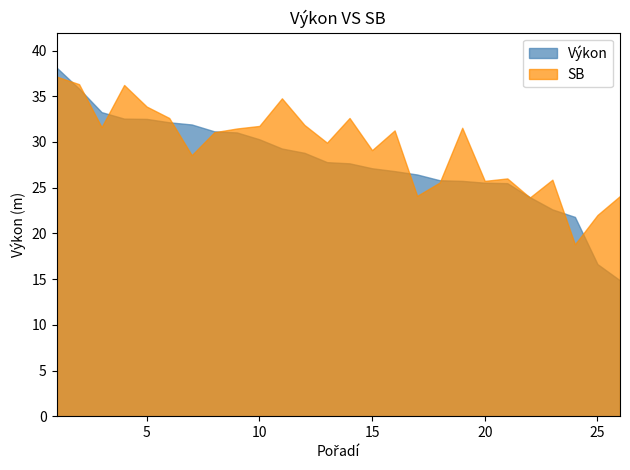

Which category has the lowest value across all series?

26